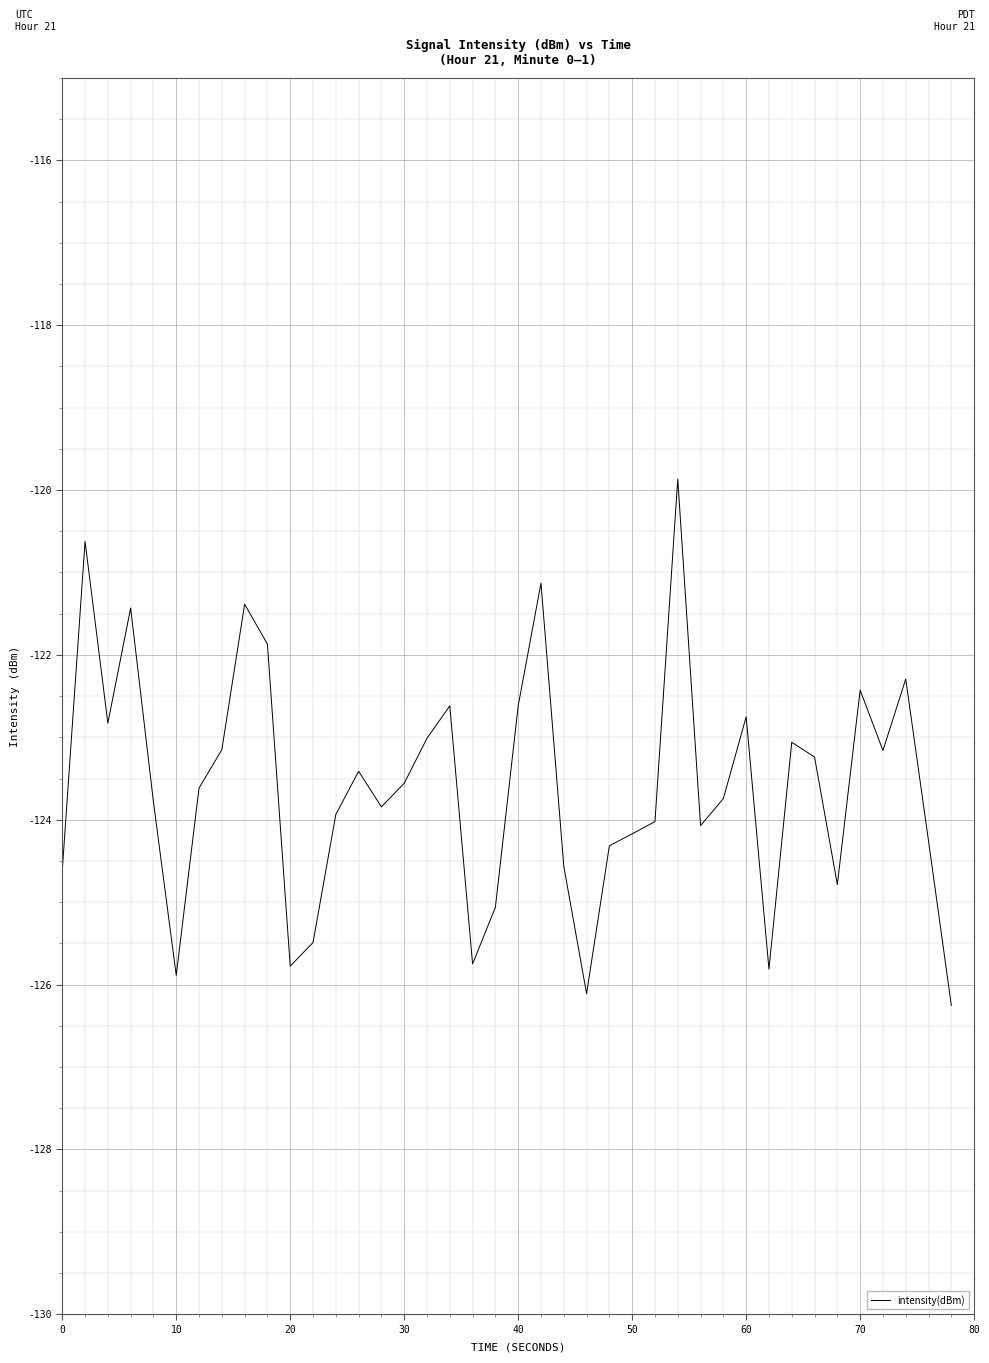

What is the difference between the maximum and minimum values?

6.4